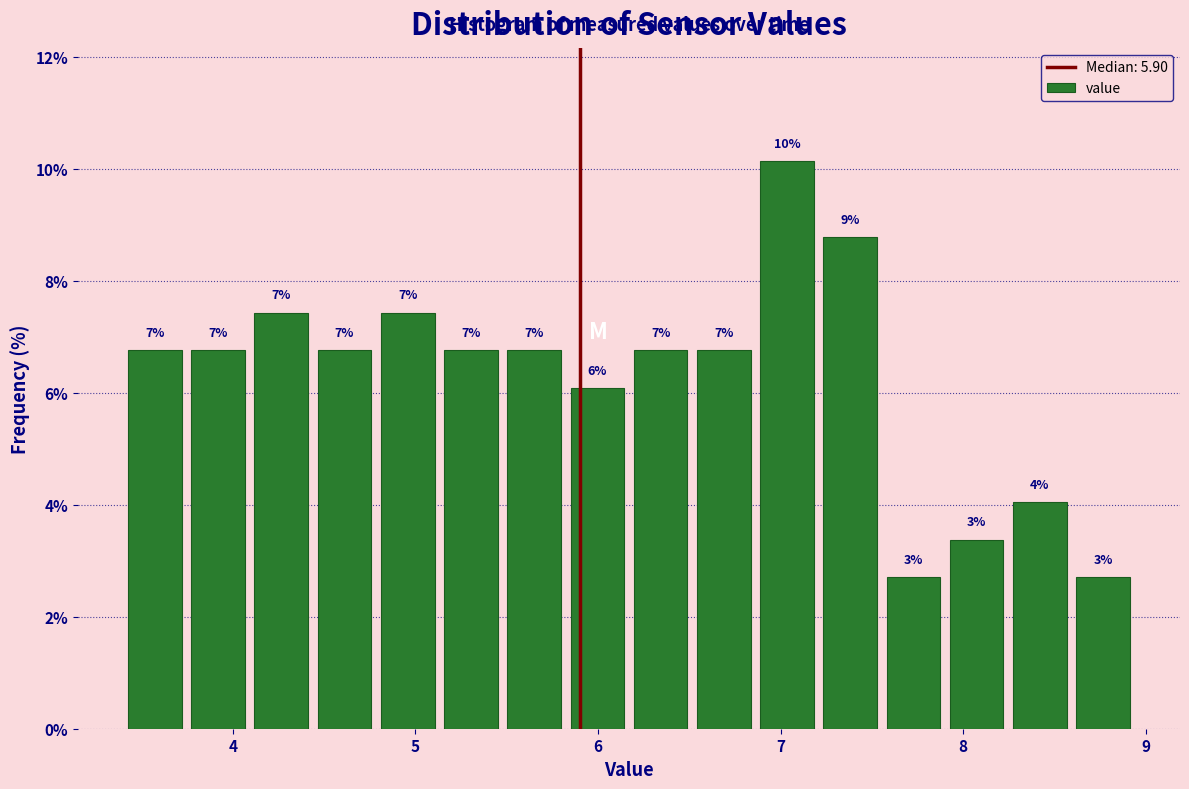

Around what value on the x-axis is the tallest bar? Give the approximate position of its centre, as read against the axis.

7.0